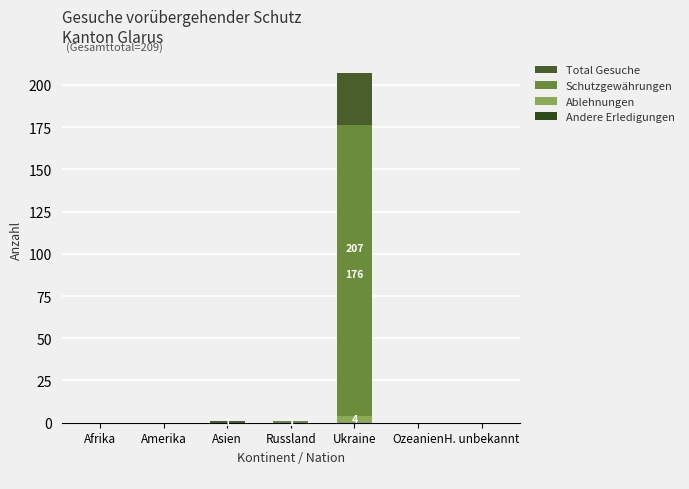

Rank the series by their maximum value, from highest to lowest.

Total Gesuche, Schutzgewährungen, Ablehnungen, Andere Erledigungen